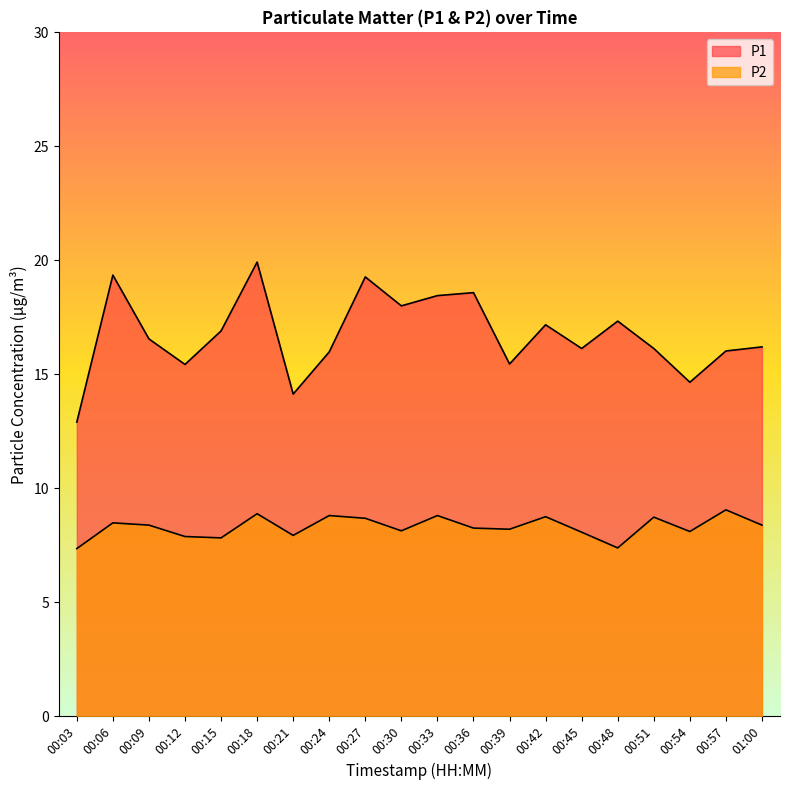

Does the chart display data point markers on the line(s)?

No